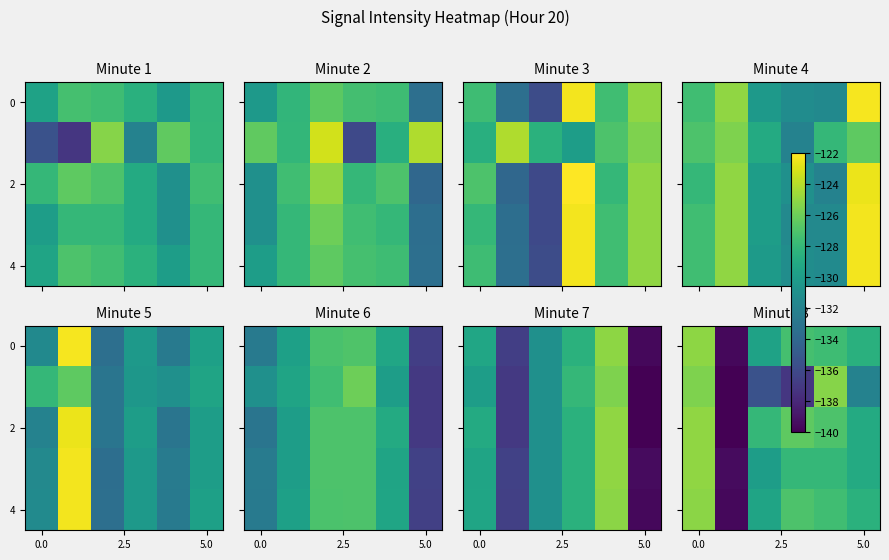

Which series has the largest range (max minus min)?

2